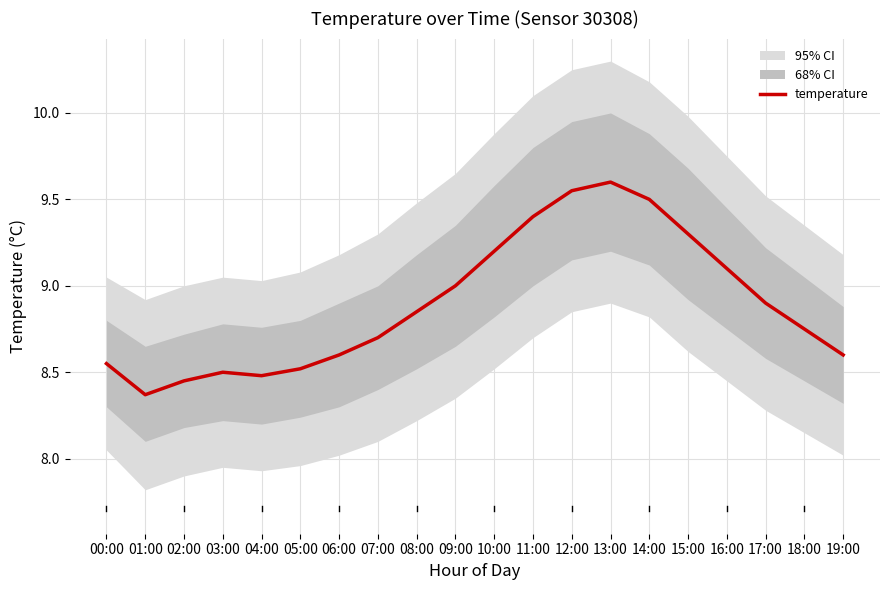

What is the approximate value at 17:00?

8.9